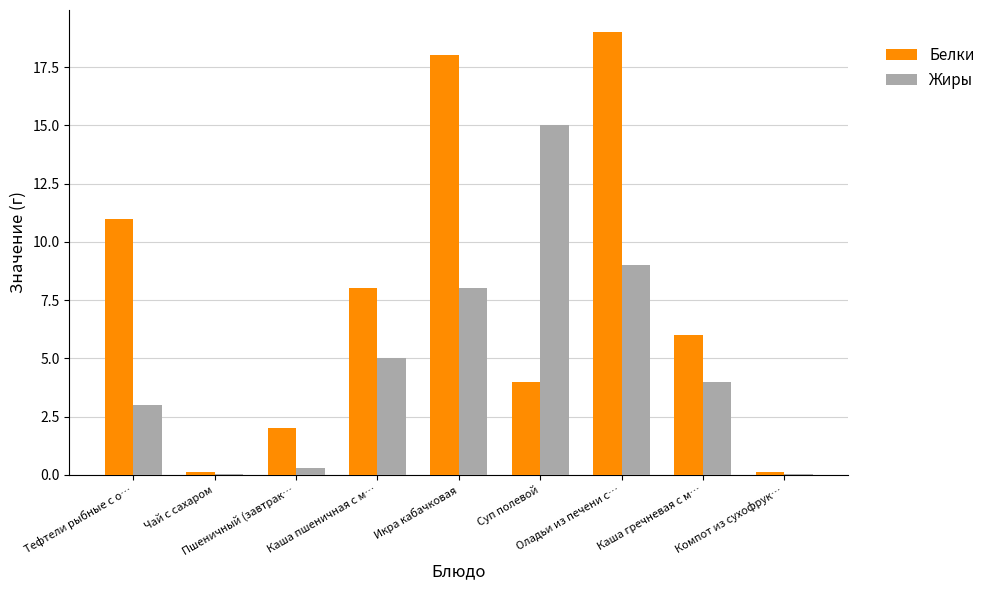

What is the sum of all Белки values?

68.2